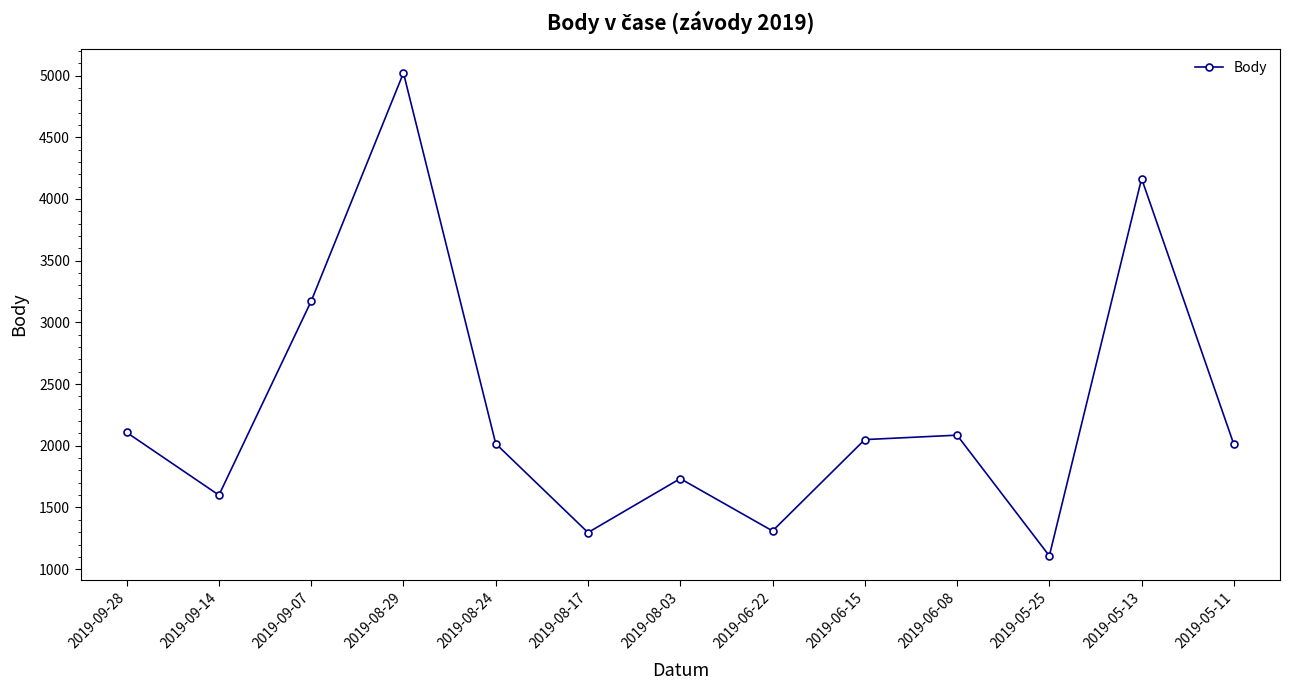

Where is the data nearest to the value 3064?

2019-09-07